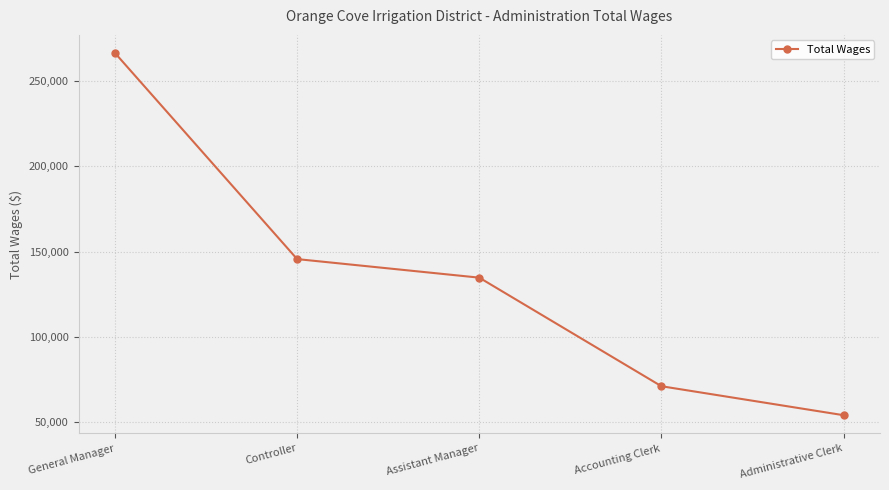

Is it true that the value at Assistant Manager is 92843?

False